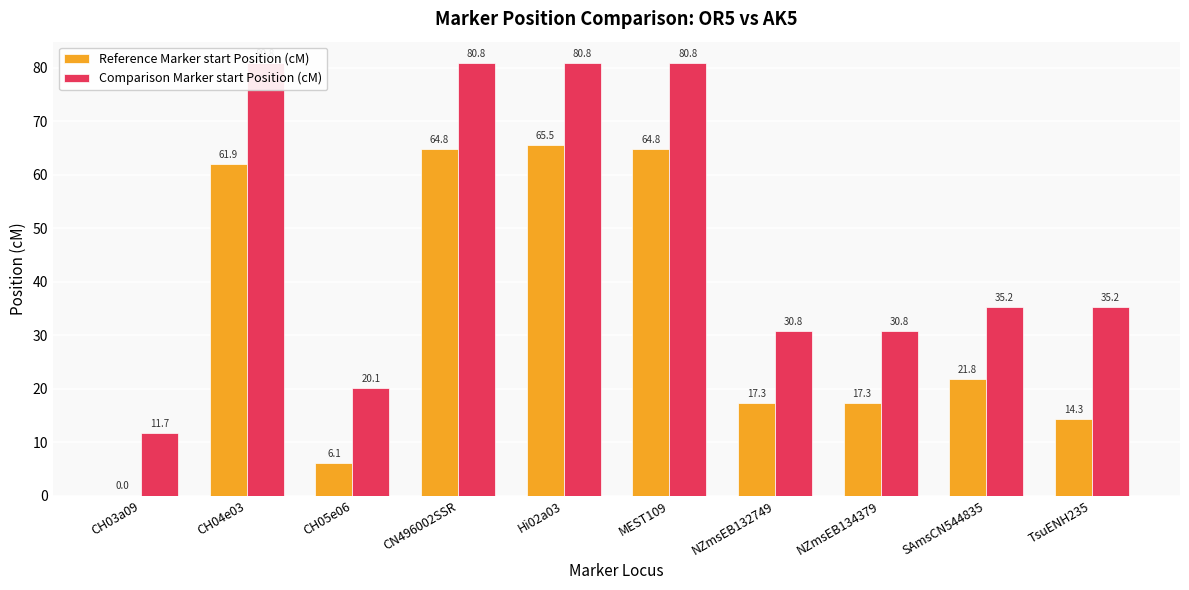

What is the label of the 1st bar from the left?

CH03a09